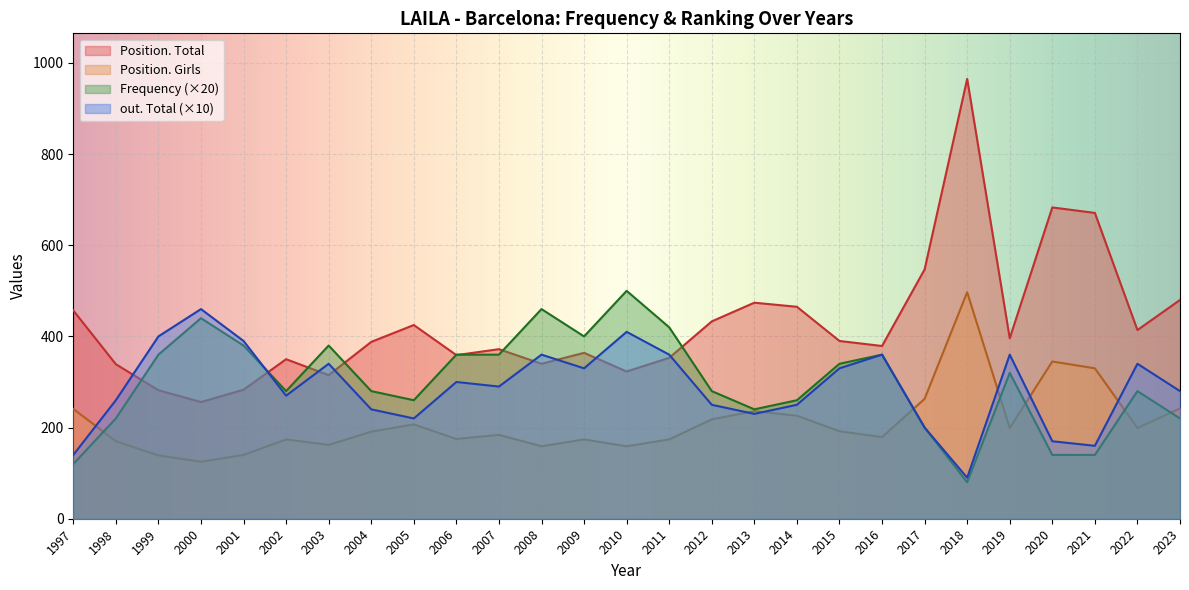

Is the value of Frequency (×20) at 2017 greater than the value of out. Total (×10) at 1997?

Yes